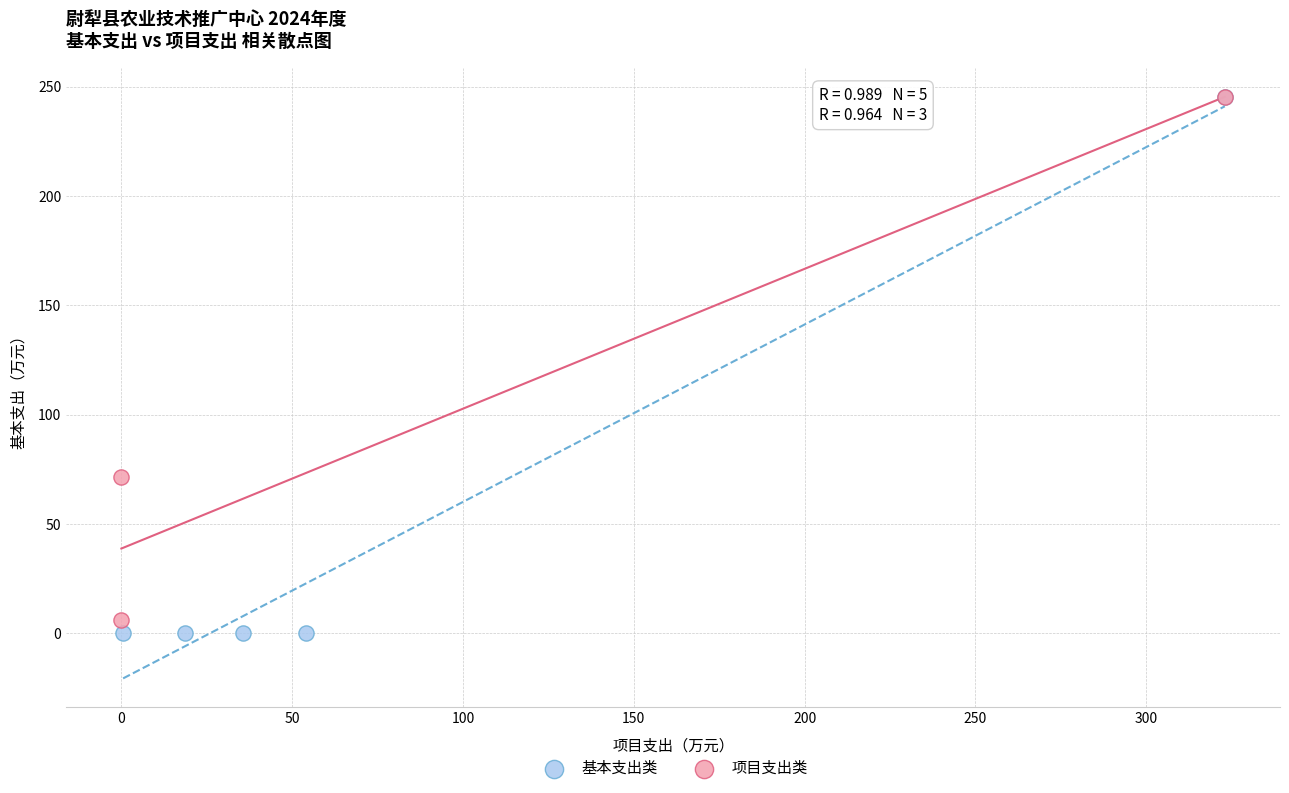

Which series has the largest Y range (max minus min)?

基本支出类